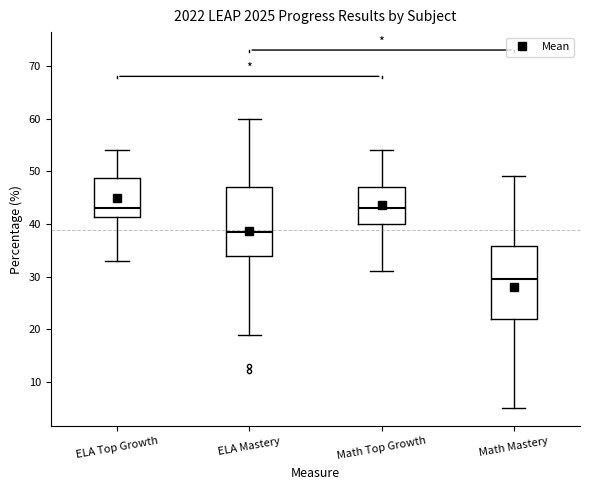

Where does the upper whisker of the box for ELA Mastery end on the y-axis? The values are not printed on the chart, so give them approximately, as read against the axis.

60